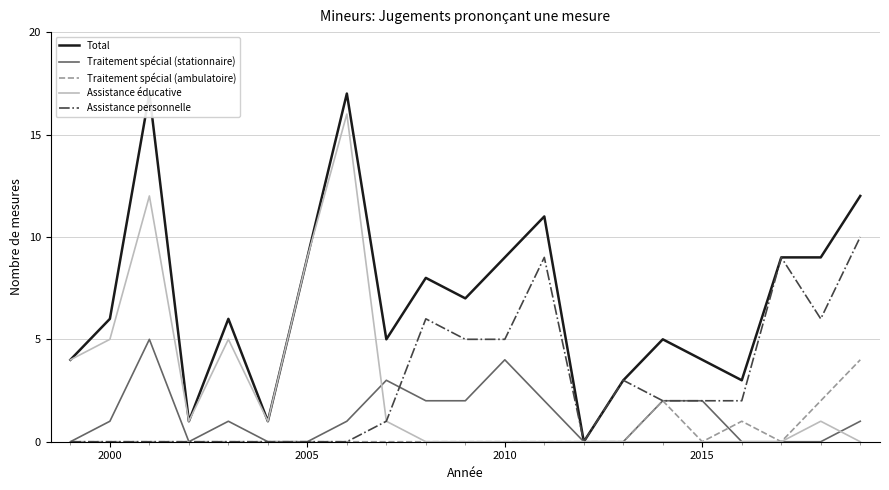

The value of Assistance personnelle at 2010 is 5. True or false?

True